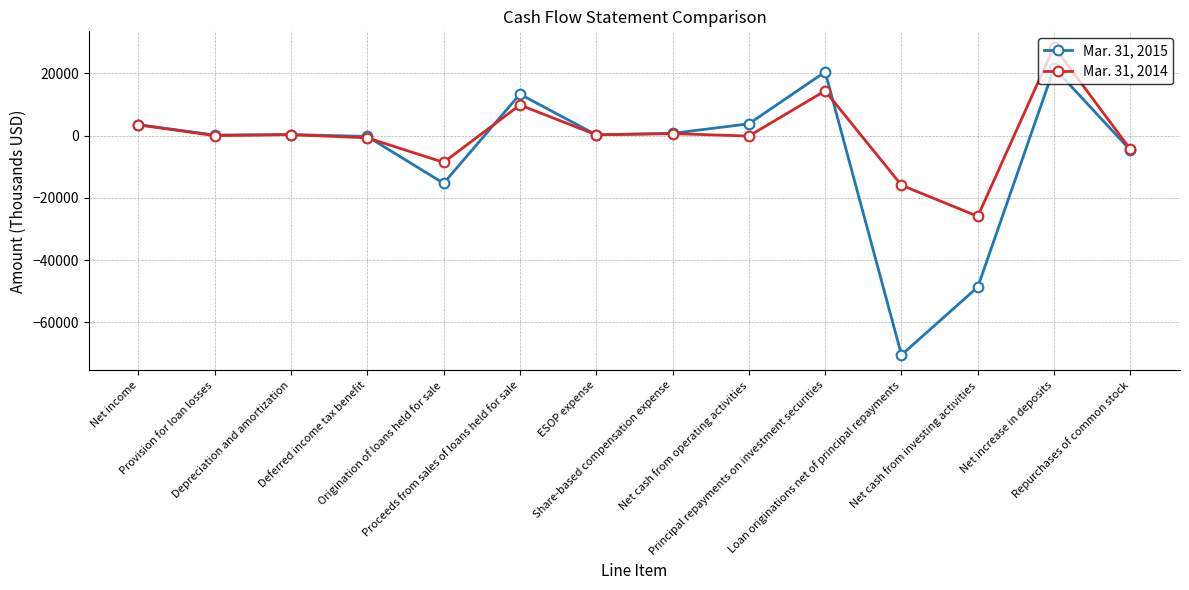

Rank the series by their maximum value, from lowest to highest.

Mar. 31, 2015, Mar. 31, 2014